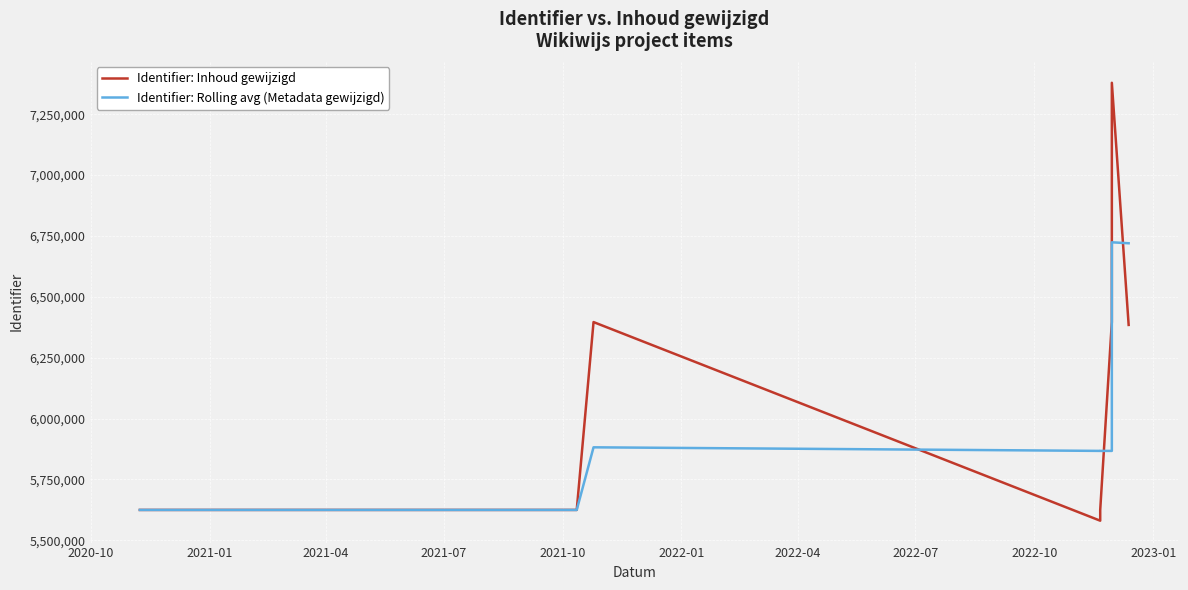

Is the value of Identifier: Inhoud gewijzigd at 2022-10 greater than the value of Identifier: Rolling avg (Metadata gewijzigd) at 2022-07?

No